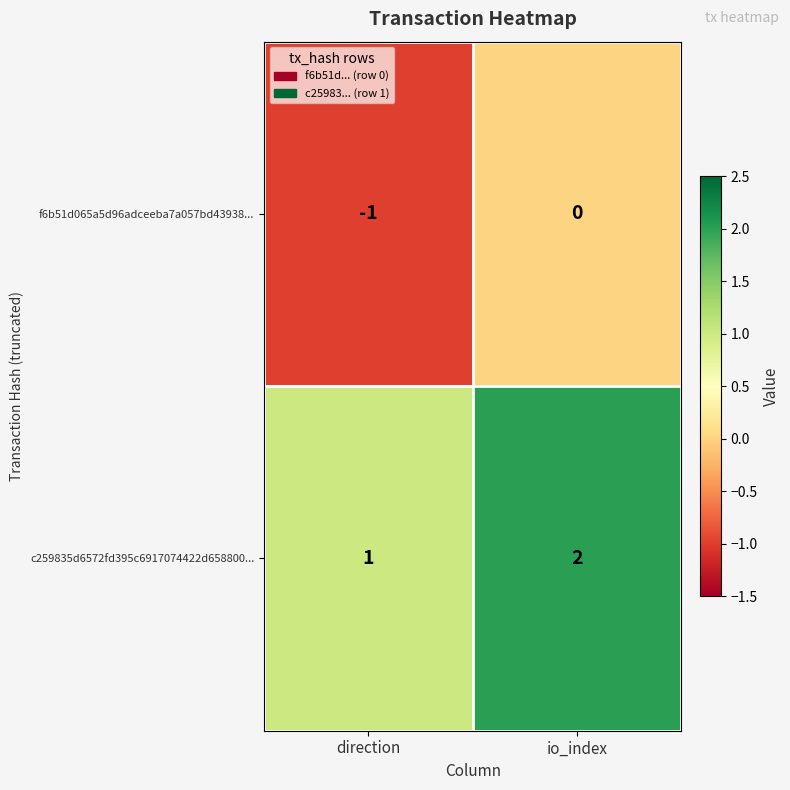

At which category is the sum across all series the highest?

io_index